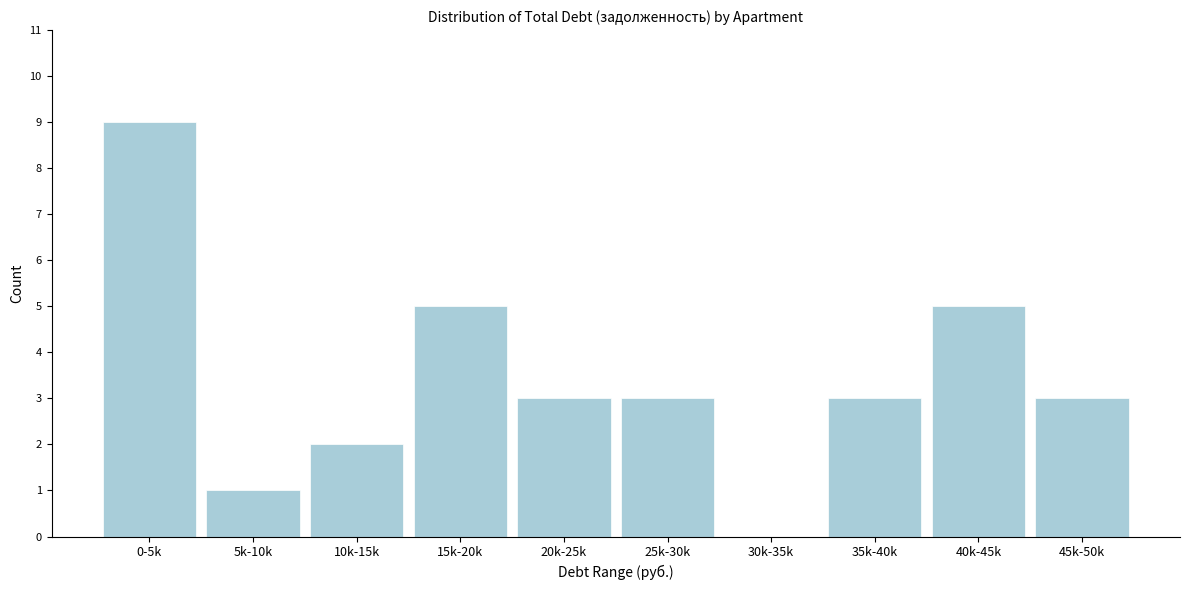

Reading left to right, extract all data points from this chart.

0-5k=9	5k-10k=1	10k-15k=2	15k-20k=5	20k-25k=3	25k-30k=3	30k-35k=0	35k-40k=3	40k-45k=5	45k-50k=3